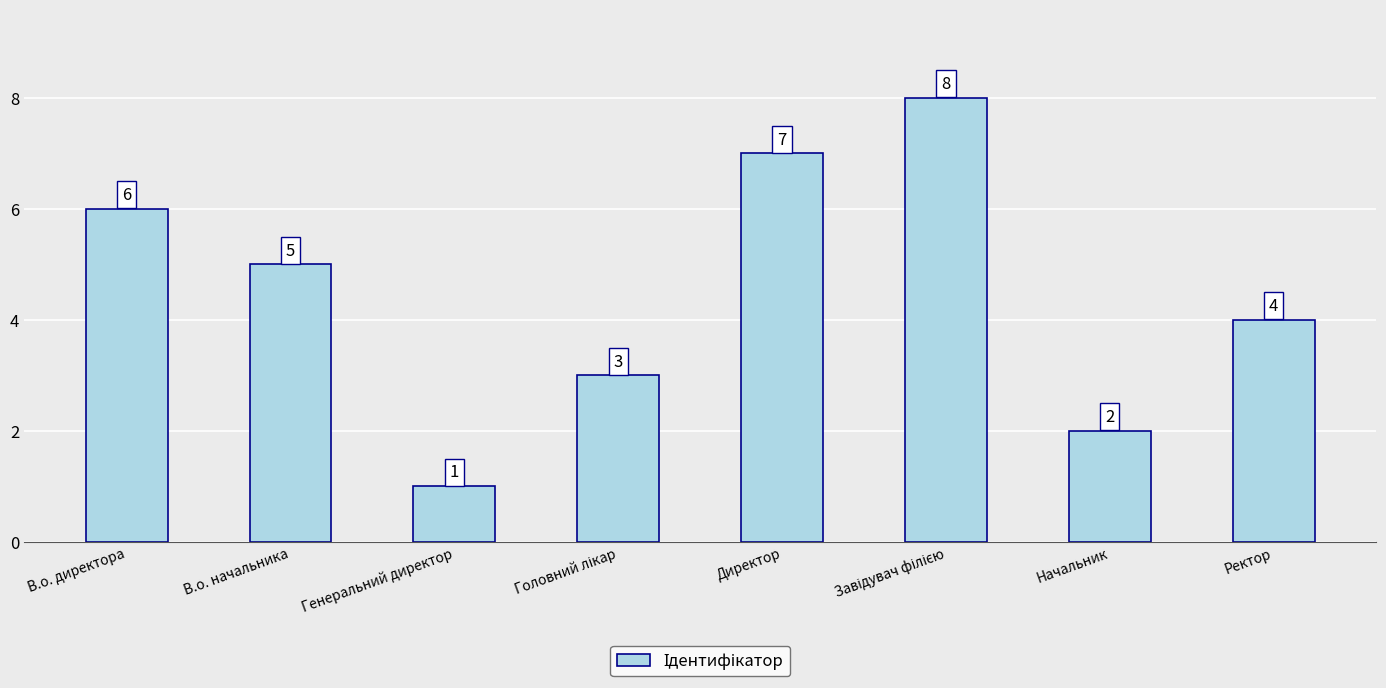

At which label is the value closest to 4?

Ректор